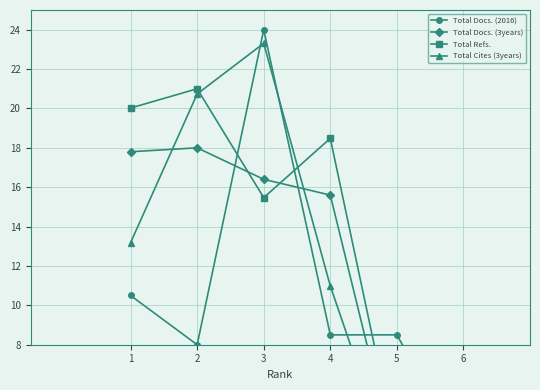

Does the chart have visible grid lines?

Yes